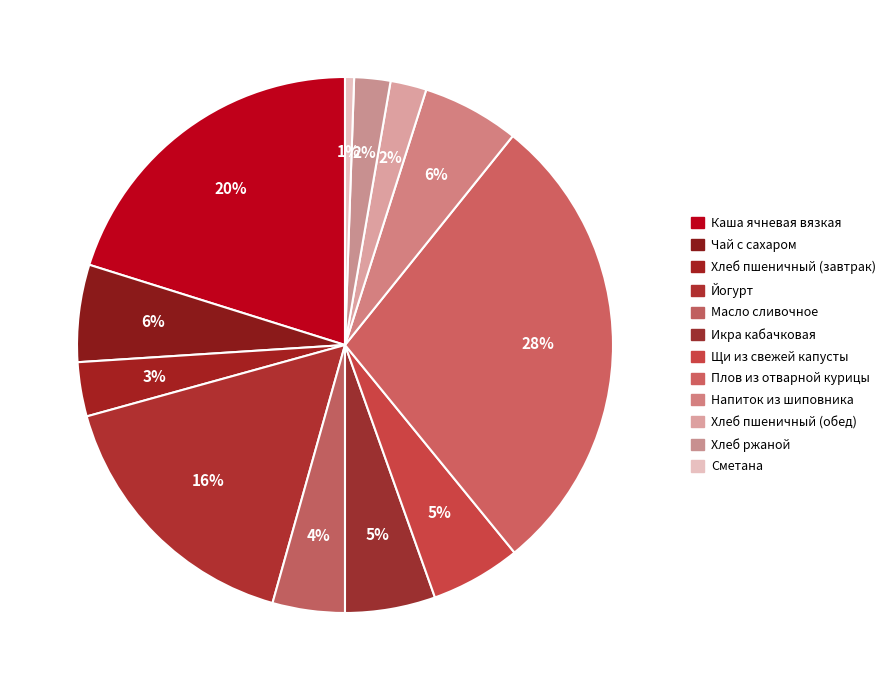

How many slices are in this pie chart?

12